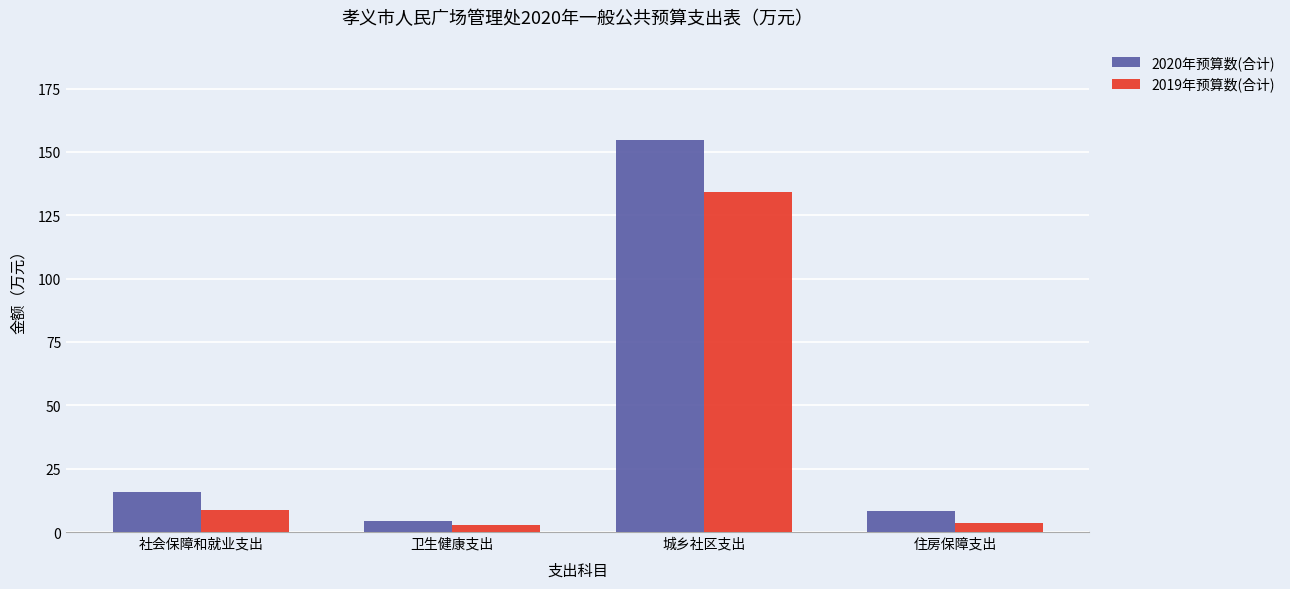

Is the value of 2019年预算数(合计) at 城乡社区支出 greater than the value of 2020年预算数(合计) at 城乡社区支出?

No